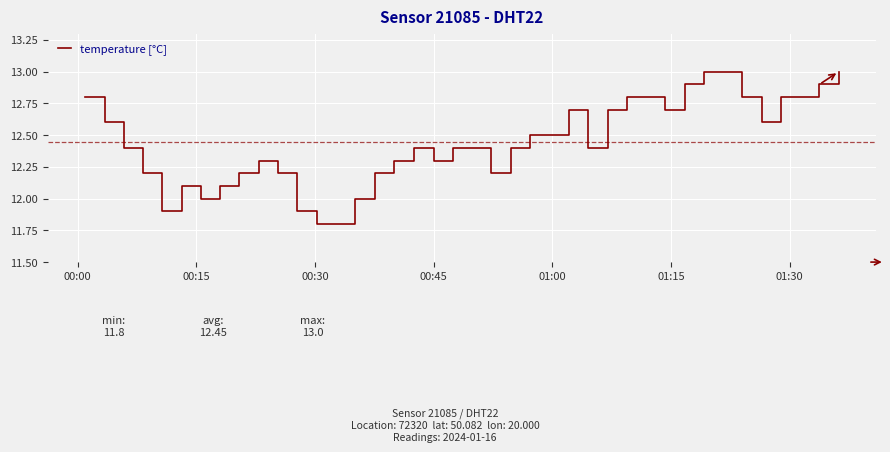

What is the difference between the maximum and minimum values?

1.2